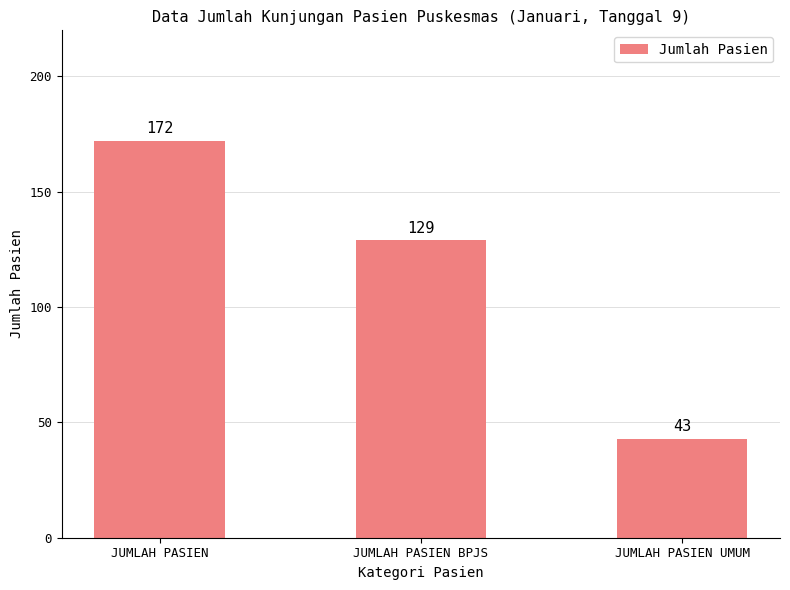

At which label does the data first exceed 129?

JUMLAH PASIEN